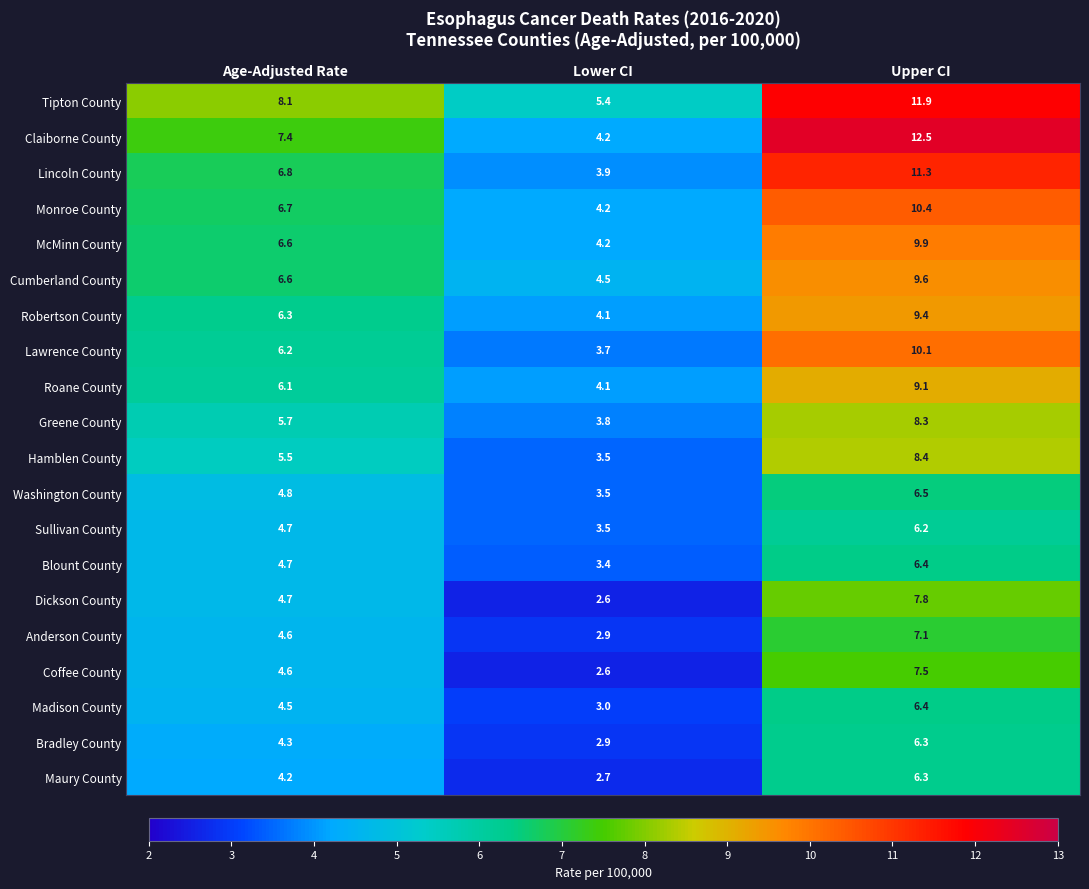

Which series has the largest total across all categories?

Tipton County